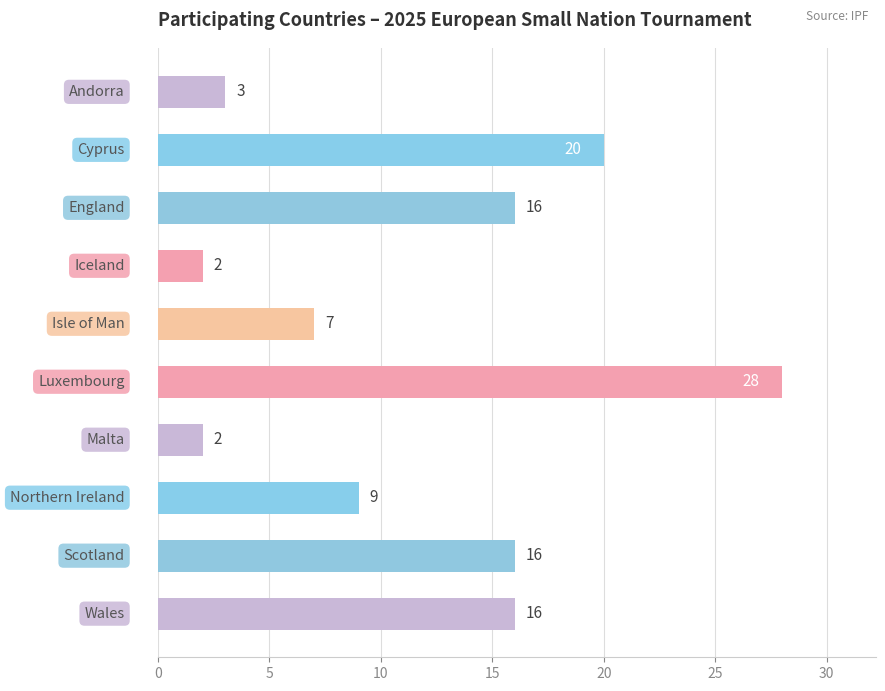

What is the difference between the maximum and minimum values?

26